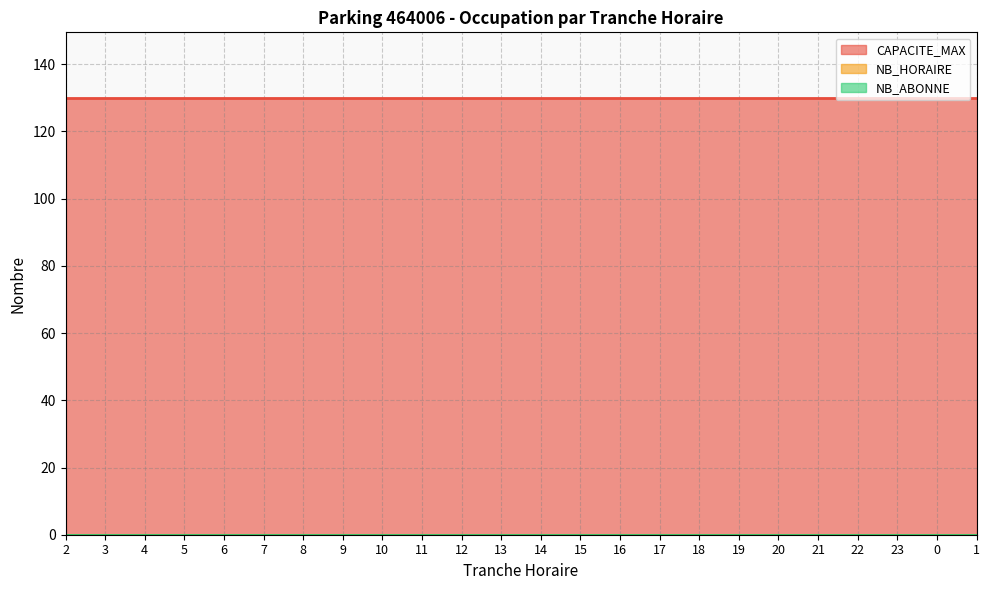

Reading left to right, list all the values displayed in this chart.

TRANCHE_HORAIRE: 2	3	4	5	6	7	8	9	10	11	12	13	14	15	16	17	18	19	20	21	22	23	0	1
NB_HORAIRE: 0	0	0	0	0	0	0	0	0	0	0	0	0	0	0	0	0	0	0	0	0	0	0	0
NB_ABONNE: 0	0	0	0	0	0	0	0	0	0	0	0	0	0	0	0	0	0	0	0	0	0	0	0
CAPACITE_MAX: 130	130	130	130	130	130	130	130	130	130	130	130	130	130	130	130	130	130	130	130	130	130	130	130